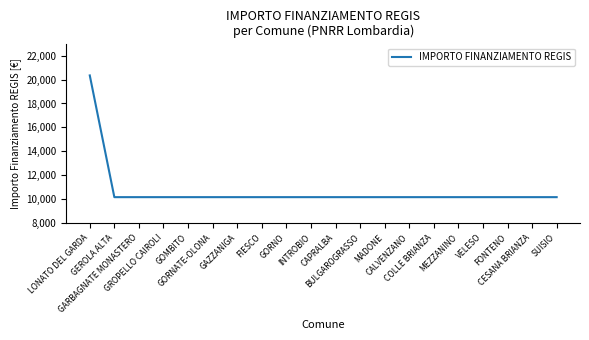

The value at MADONE is 3726. True or false?

False